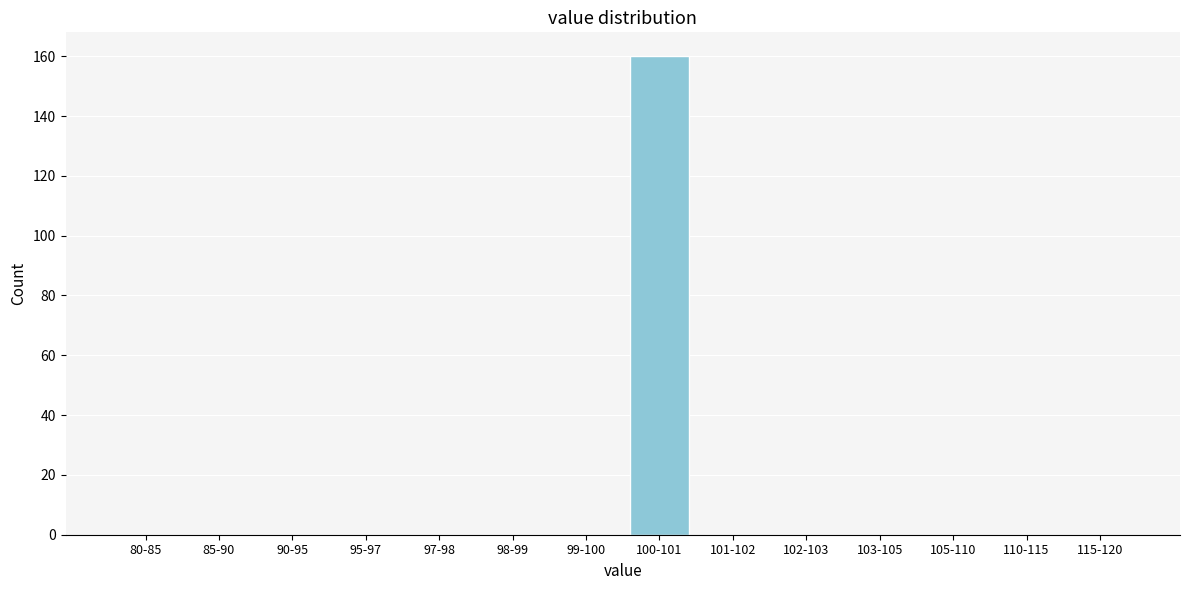

Reading left to right, what are all the values shown in this chart?

80-85=0	85-90=0	90-95=0	95-97=0	97-98=0	98-99=0	99-100=0	100-101=160	101-102=0	102-103=0	103-105=0	105-110=0	110-115=0	115-120=0